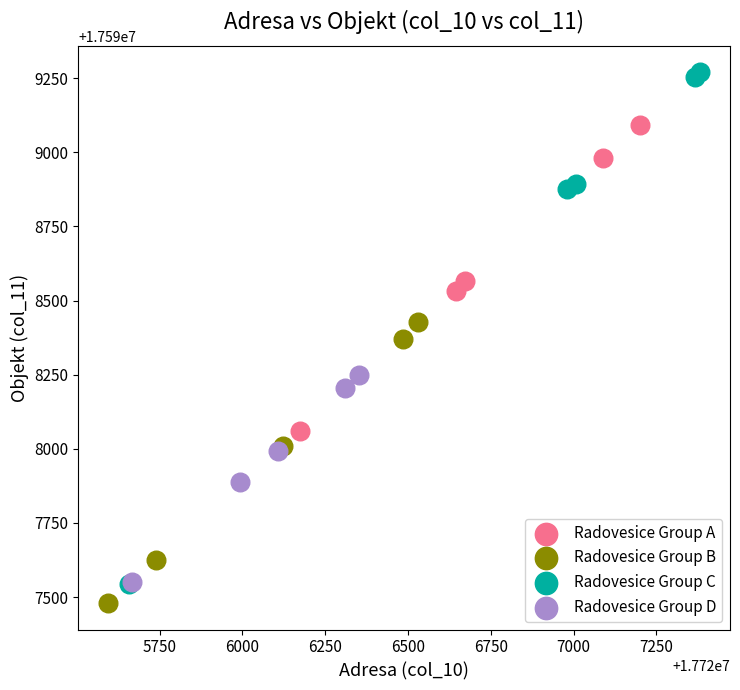

Which series reaches the maximum Y coordinate?

Radovesice Group C